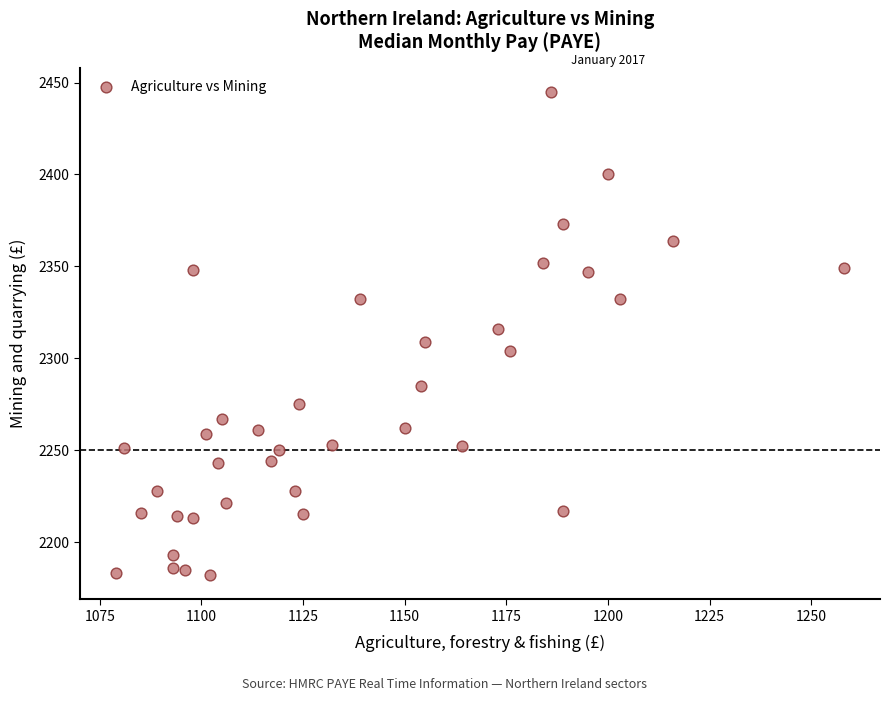

What is the range of X values (max minus min)?

179